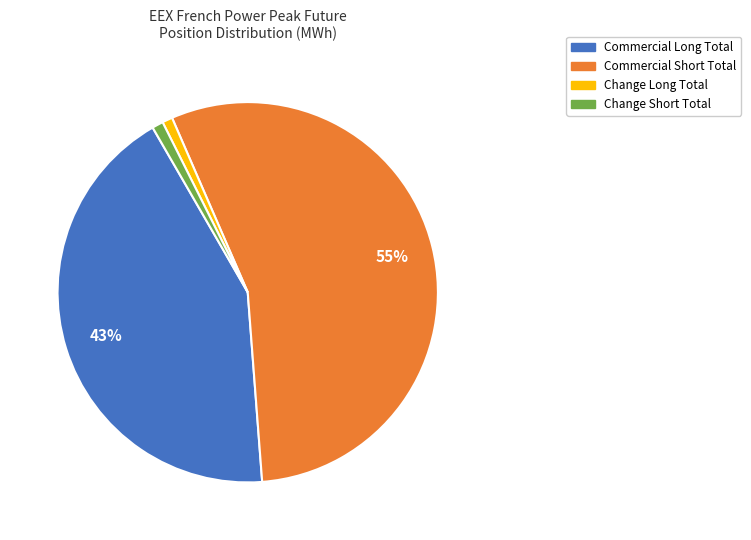

Do Change Long Total and Change Short Total together represent more than half of the pie?

No